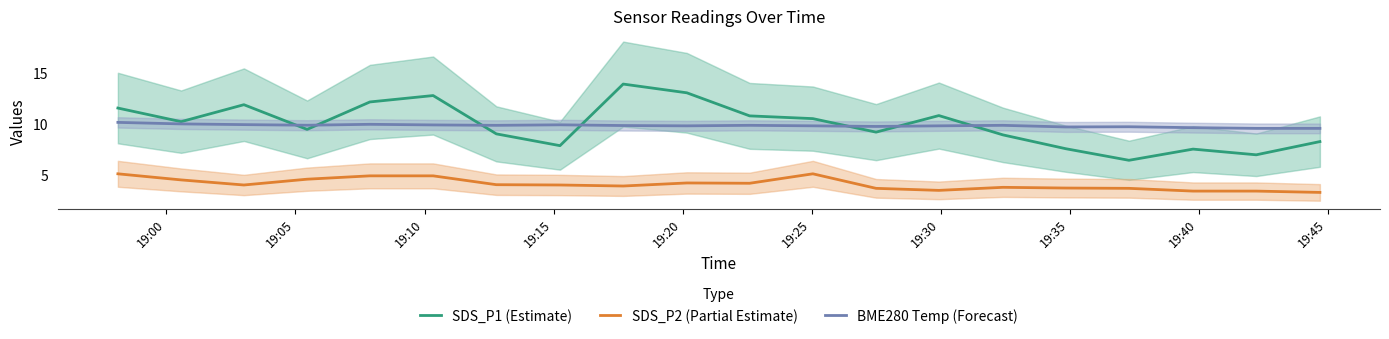

True or false: SDS_P2 (Partial Estimate) and BME280 Temp (Forecast) cross at least once.

False